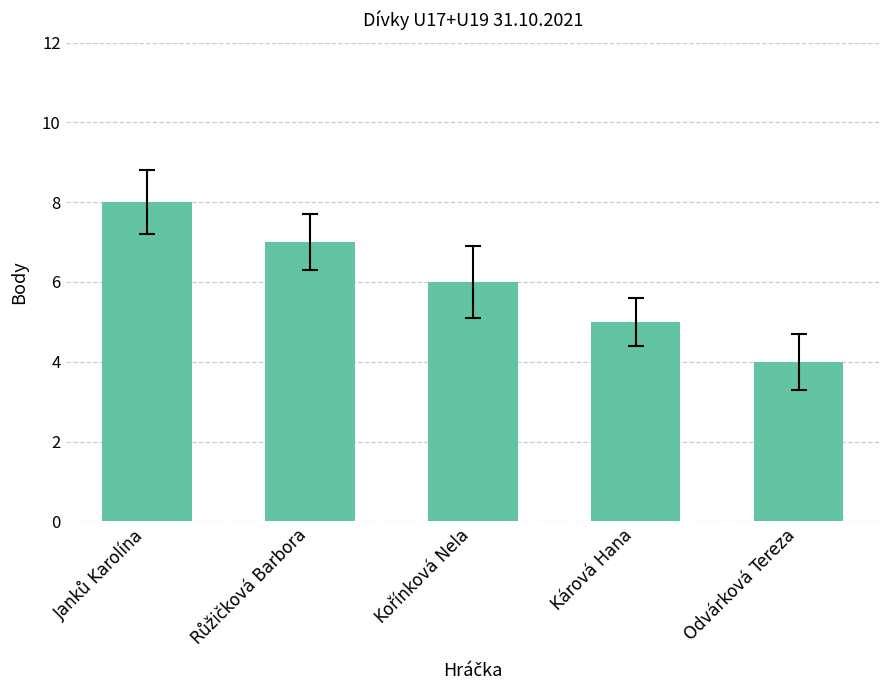

The chart shows a value of 4 at Odvárková Tereza. True or false?

True